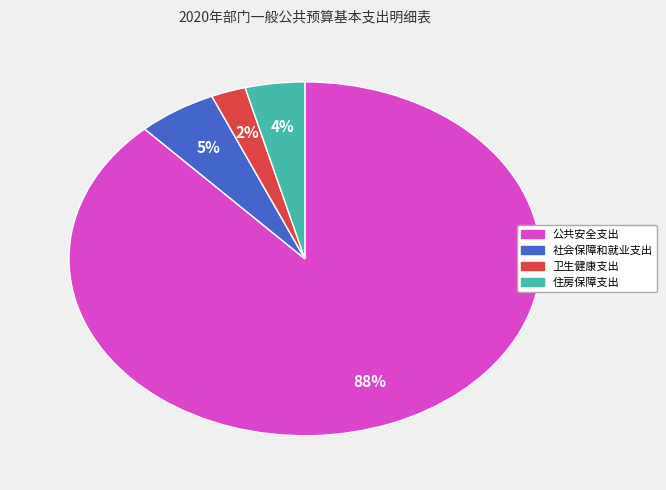

Count the number of slices in the pie.

4